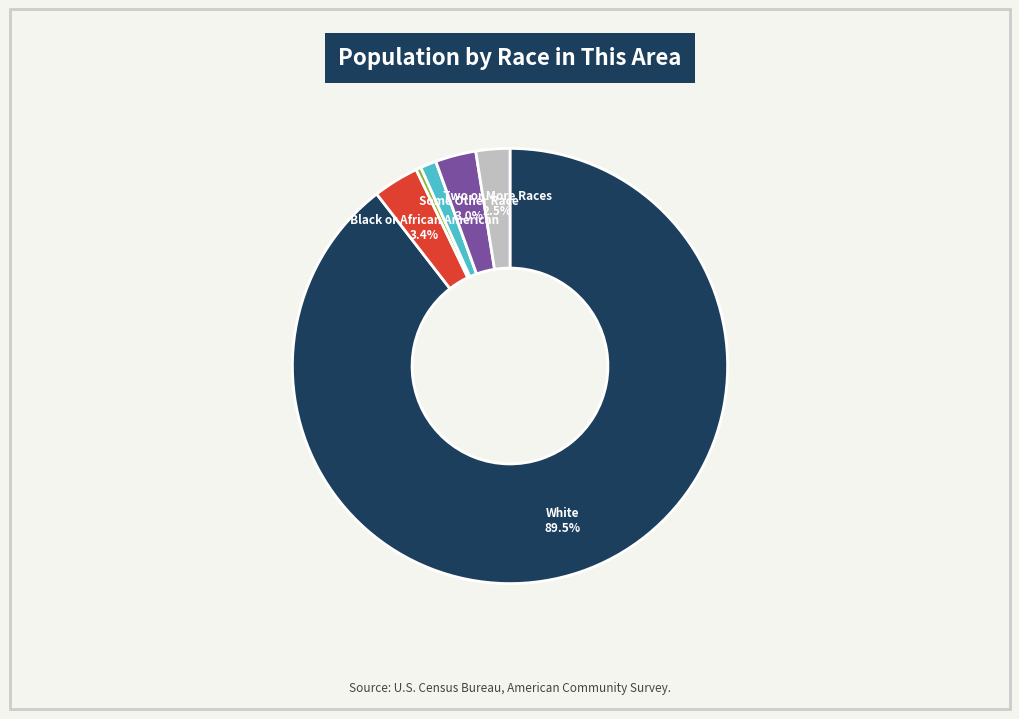

Is there a majority slice in this chart?

Yes